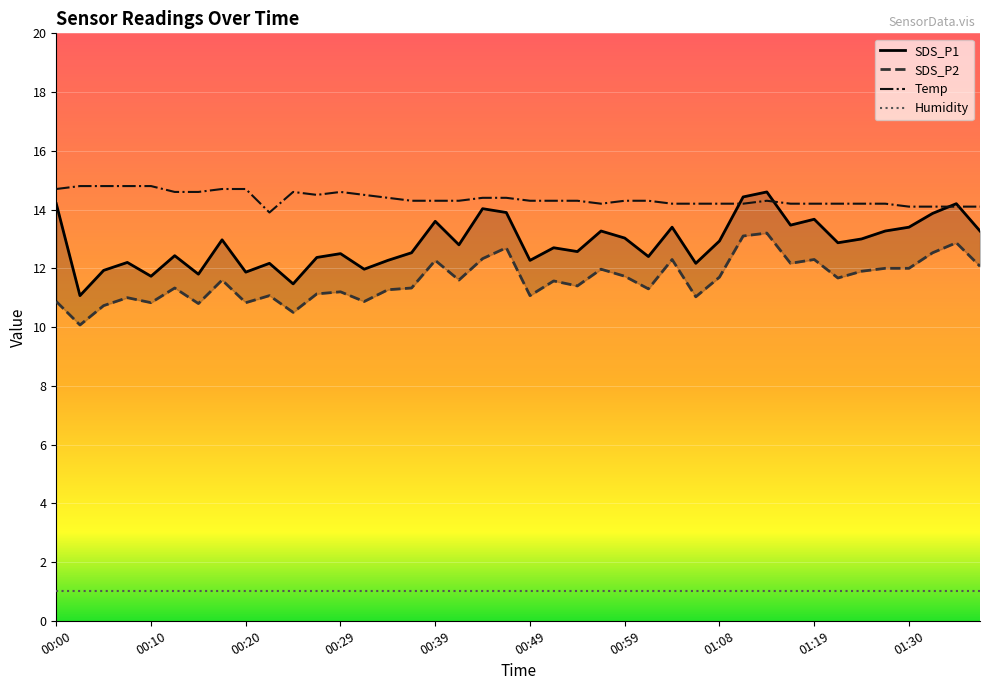

Count the number of categories in the chart.

40